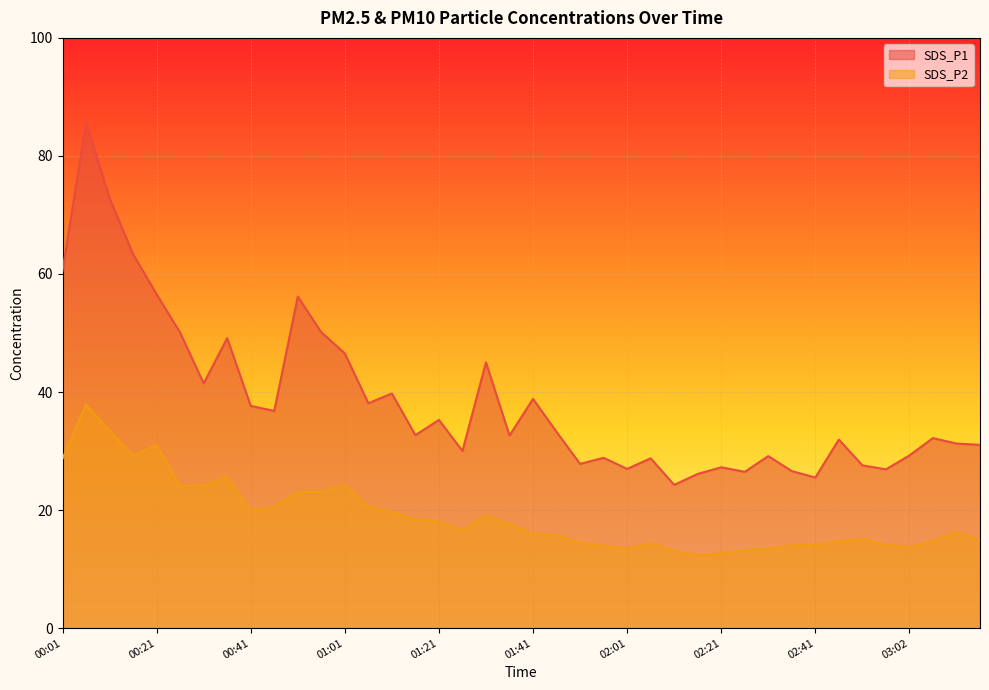

Reading right to left, transcribe all the data shown in this chart.

SDS_P1: 03:17=31.1	03:12=31.3	03:07=32.2	03:02=29.2	02:57=26.9	02:52=27.6	02:47=31.9	02:41=25.5	02:36=26.6	02:31=29.1	02:26=26.5	02:21=27.2	02:16=26.1	02:11=24.3	02:06=28.8	02:01=27.0	01:56=28.9	01:51=27.8	01:46=33.2	01:41=38.8	01:36=32.6	01:31=45.0	01:26=30.0	01:21=35.3	01:16=32.7	01:11=39.8	01:06=38.1	01:01=46.5	00:56=50.1	00:51=56.2	00:46=36.8	00:41=37.6	00:36=49.1	00:31=41.5	00:26=50.1	00:21=56.6	00:16=63.4	00:11=72.8	00:06=85.7	00:01=60.5
SDS_P2: 03:17=14.9	03:12=16.2	03:07=14.8	03:02=13.7	02:57=14.1	02:52=15.1	02:47=14.7	02:41=14.1	02:36=14.0	02:31=13.4	02:26=13.2	02:21=12.7	02:16=12.4	02:11=13.1	02:06=14.4	02:01=13.5	01:56=13.9	01:51=14.5	01:46=15.8	01:41=16.0	01:36=17.6	01:31=19.1	01:26=16.6	01:21=18.1	01:16=18.4	01:11=19.7	01:06=20.5	01:01=24.2	00:56=23.1	00:51=23.1	00:46=20.5	00:41=20.0	00:36=25.6	00:31=24.2	00:26=24.1	00:21=31.0	00:16=29.2	00:11=33.5	00:06=37.9	00:01=28.7